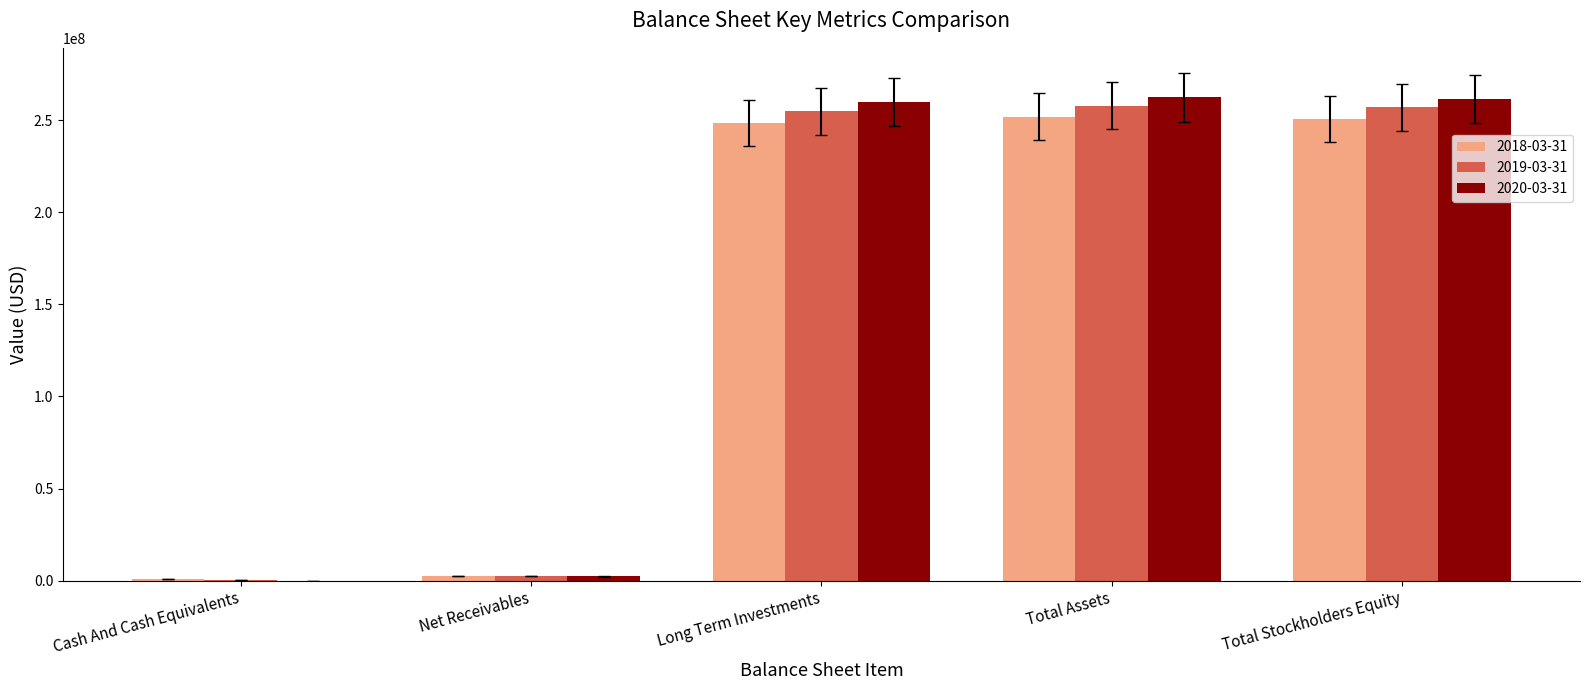

Is the value of 2019-03-31 at Total Stockholders Equity greater than the value of 2018-03-31 at Cash And Cash Equivalents?

Yes